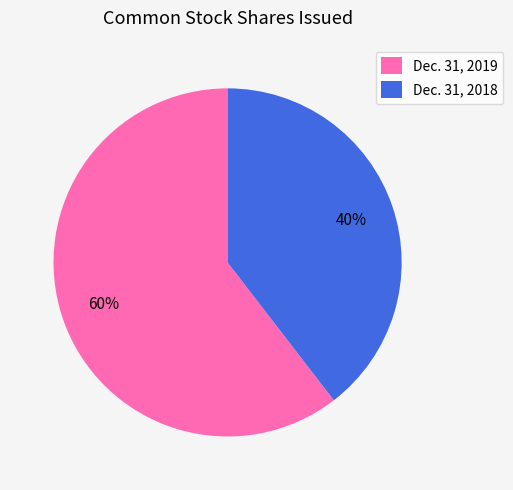

Which slice is the smallest?

Dec. 31, 2018